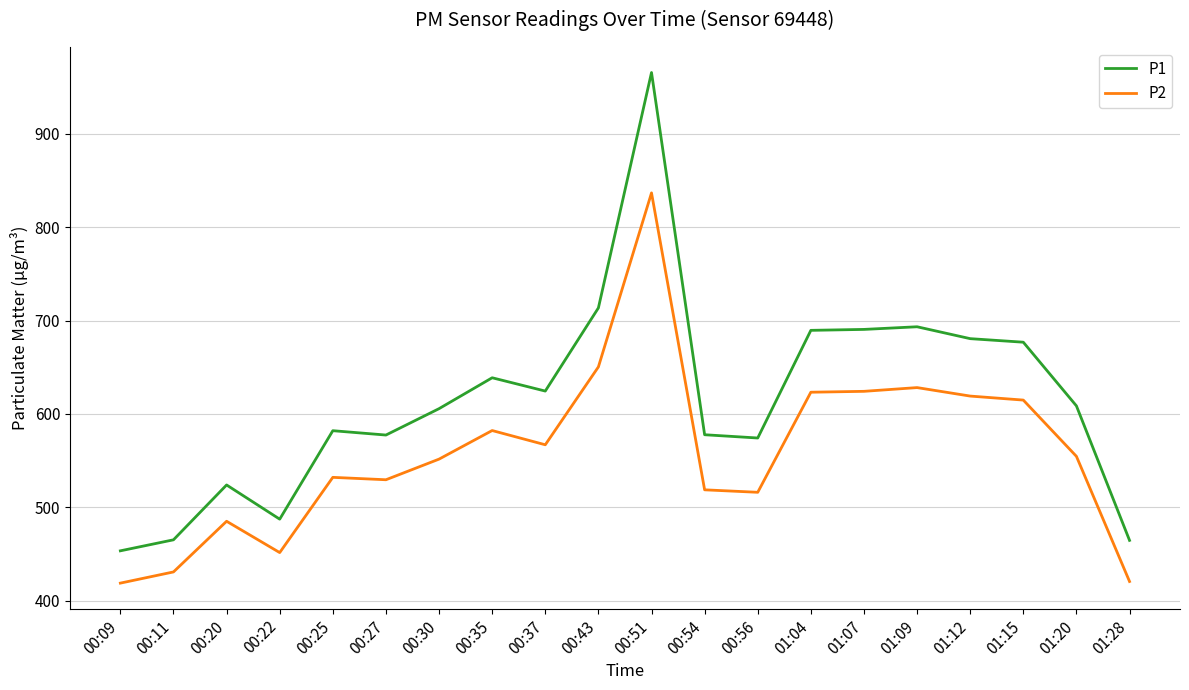

Is the value of P2 at 01:04 greater than the value of P1 at 00:51?

No